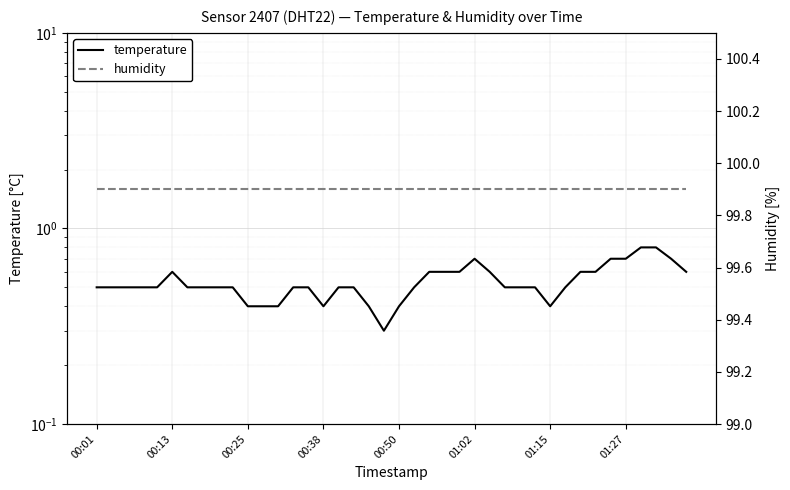

Does the chart display data point markers on the line(s)?

No